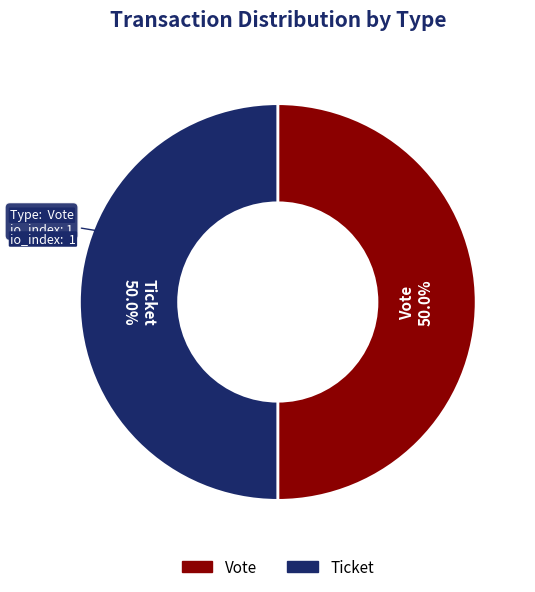

How many slices are in this pie chart?

2